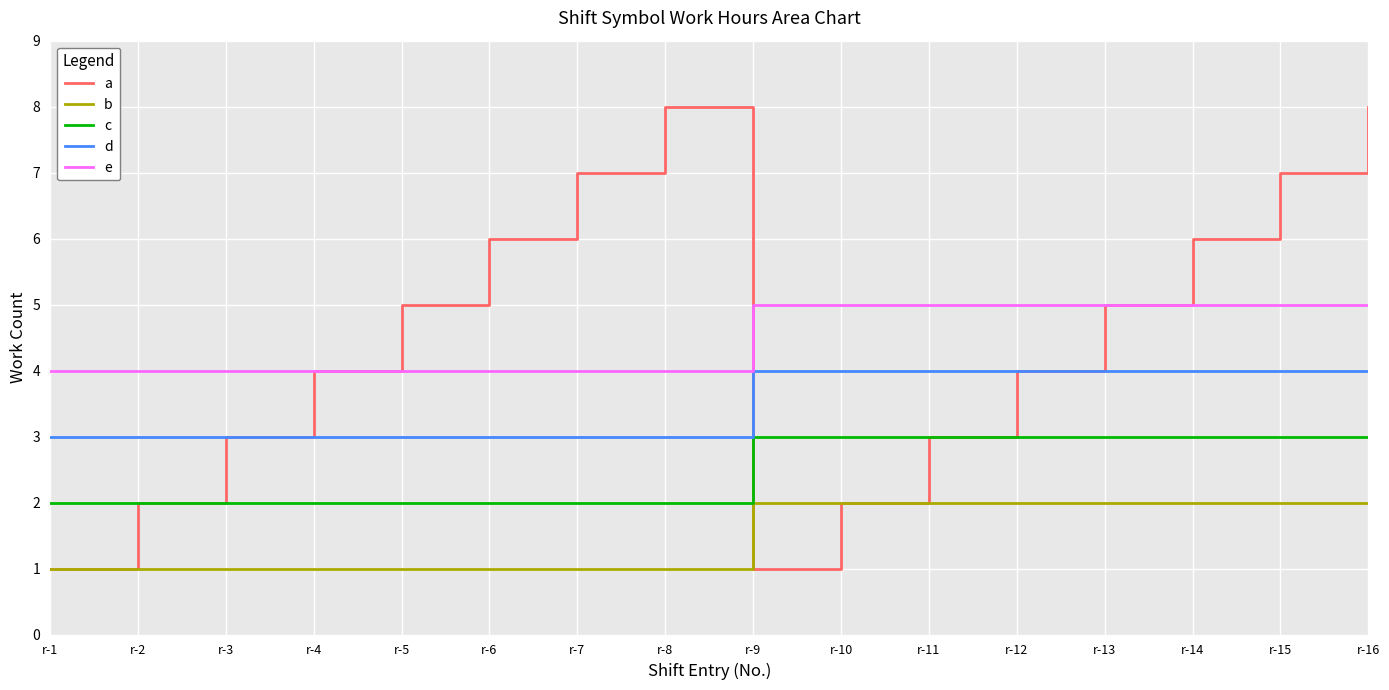

Reading left to right, extract all data points from this chart.

a: r-1=1	r-2=2	r-3=3	r-4=4	r-5=5	r-6=6	r-7=7	r-8=8	r-9=1	r-10=2	r-11=3	r-12=4	r-13=5	r-14=6	r-15=7	r-16=8
b: r-1=1	r-2=1	r-3=1	r-4=1	r-5=1	r-6=1	r-7=1	r-8=1	r-9=2	r-10=2	r-11=2	r-12=2	r-13=2	r-14=2	r-15=2	r-16=2
c: r-1=2	r-2=2	r-3=2	r-4=2	r-5=2	r-6=2	r-7=2	r-8=2	r-9=3	r-10=3	r-11=3	r-12=3	r-13=3	r-14=3	r-15=3	r-16=3
d: r-1=3	r-2=3	r-3=3	r-4=3	r-5=3	r-6=3	r-7=3	r-8=3	r-9=4	r-10=4	r-11=4	r-12=4	r-13=4	r-14=4	r-15=4	r-16=4
e: r-1=4	r-2=4	r-3=4	r-4=4	r-5=4	r-6=4	r-7=4	r-8=4	r-9=5	r-10=5	r-11=5	r-12=5	r-13=5	r-14=5	r-15=5	r-16=5